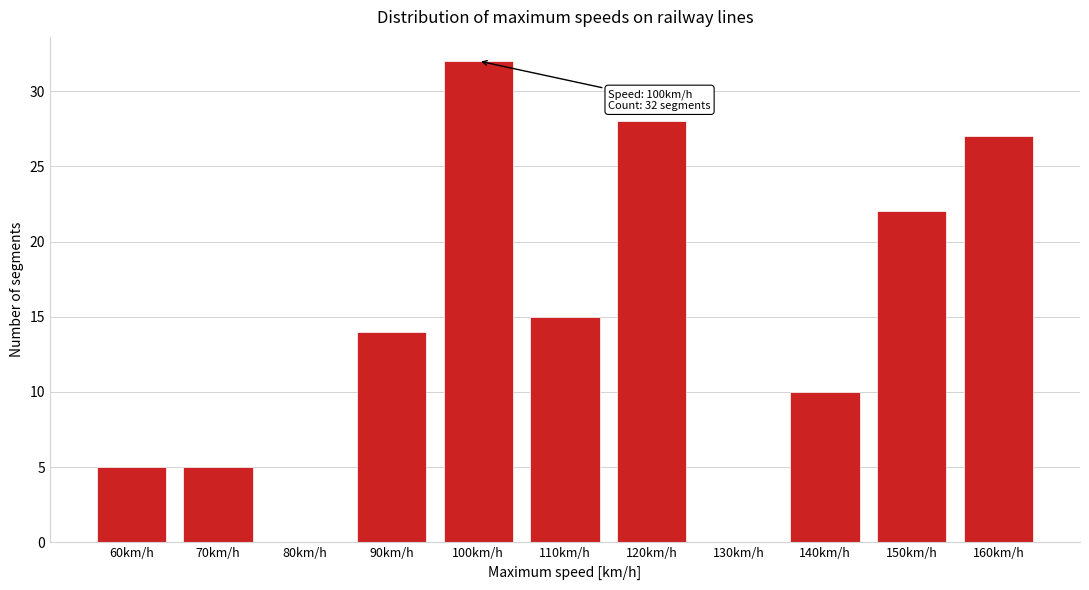

Reading left to right, transcribe all the data shown in this chart.

60km/h=5	70km/h=5	80km/h=0	90km/h=14	100km/h=32	110km/h=15	120km/h=28	130km/h=0	140km/h=10	150km/h=22	160km/h=27